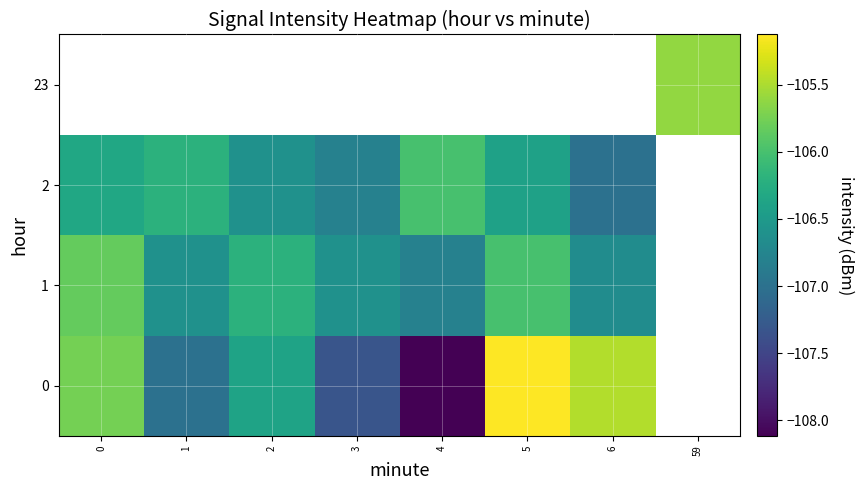

What is the minimum value shown in the chart?

-108.1